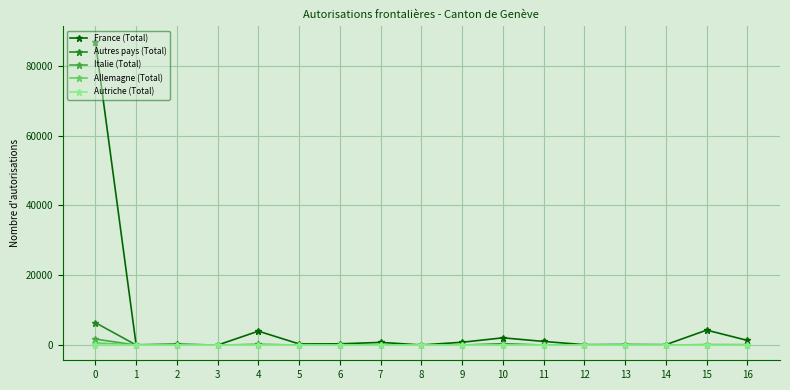

What is the maximum value for Autres pays (Total)?

6427